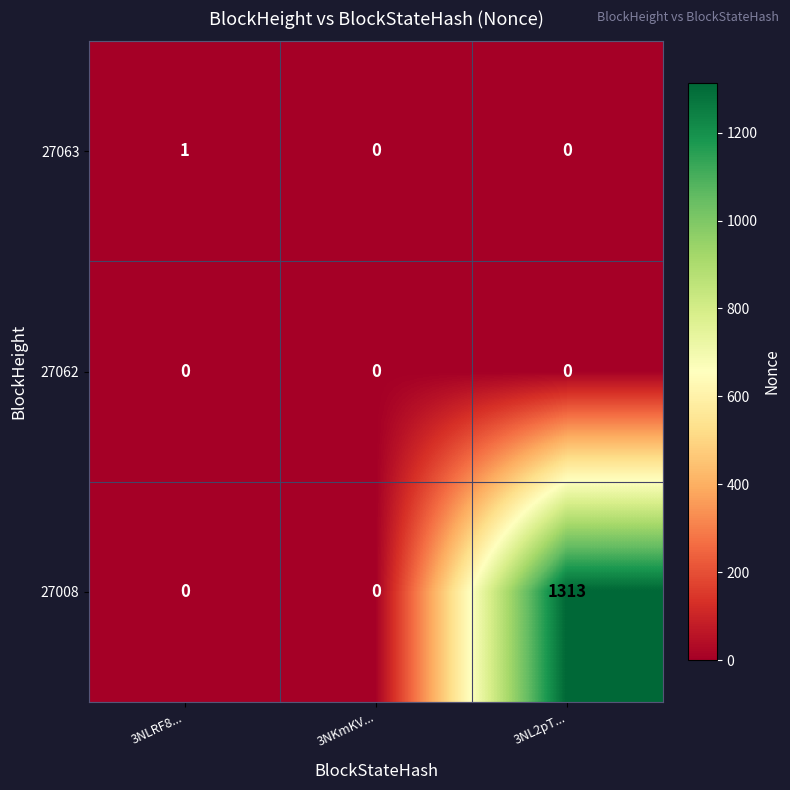

Which series has the largest range (max minus min)?

27008